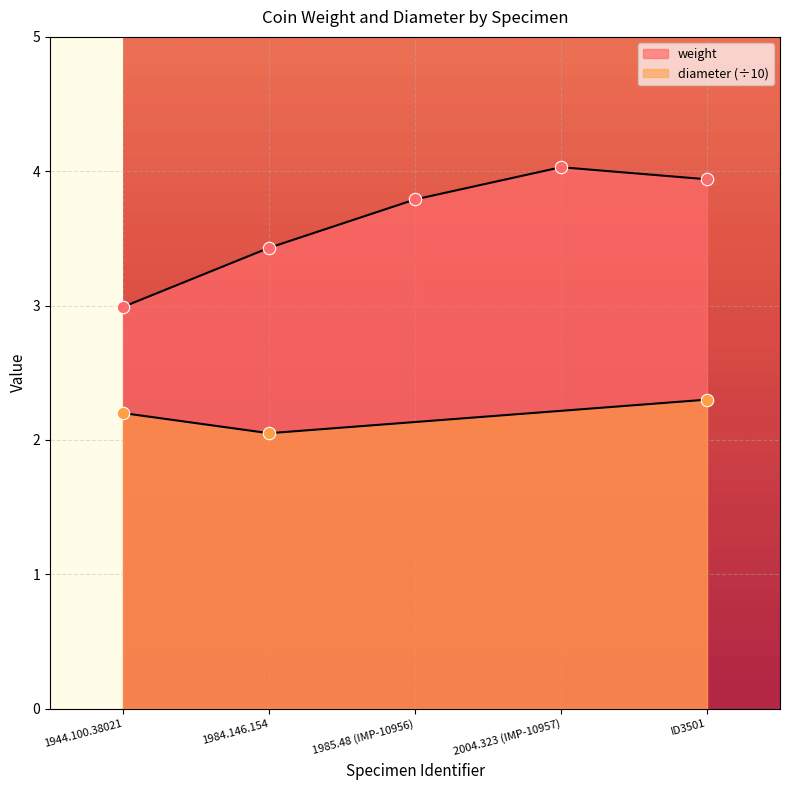

What is the ratio of the value at 1985.48 (IMP-10956) to the value at ID3501?

1.0